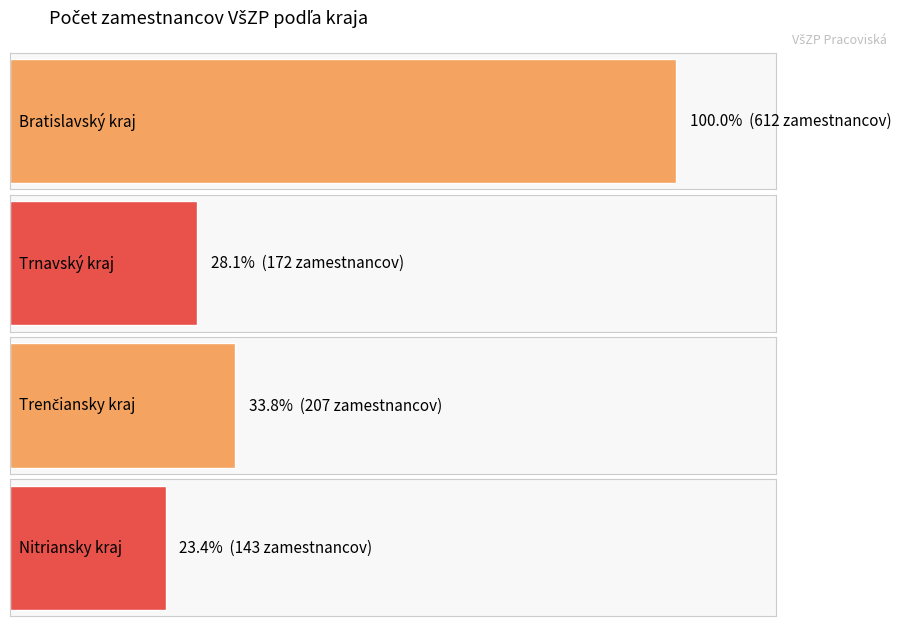

The Nitriansky kraj series shows 4 at Pracovisko 2. True or false?

False